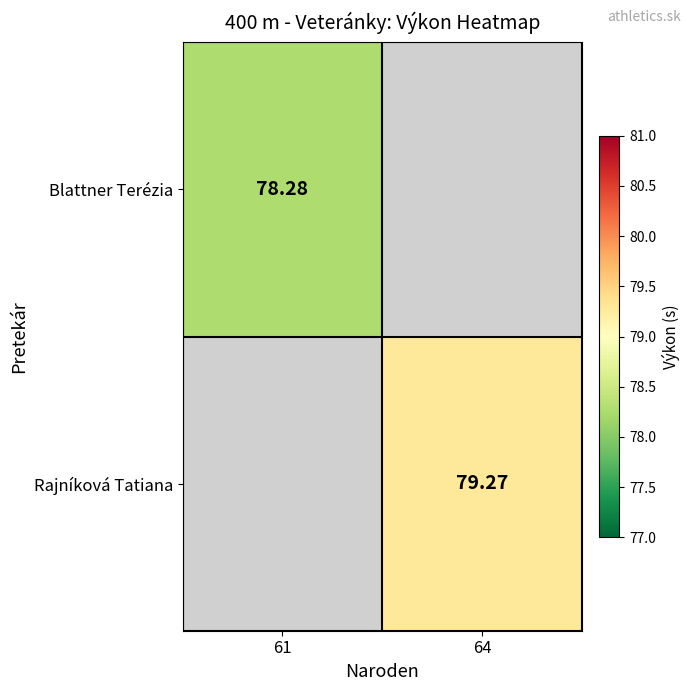

At how many categories does at least one series exceed 78?

2